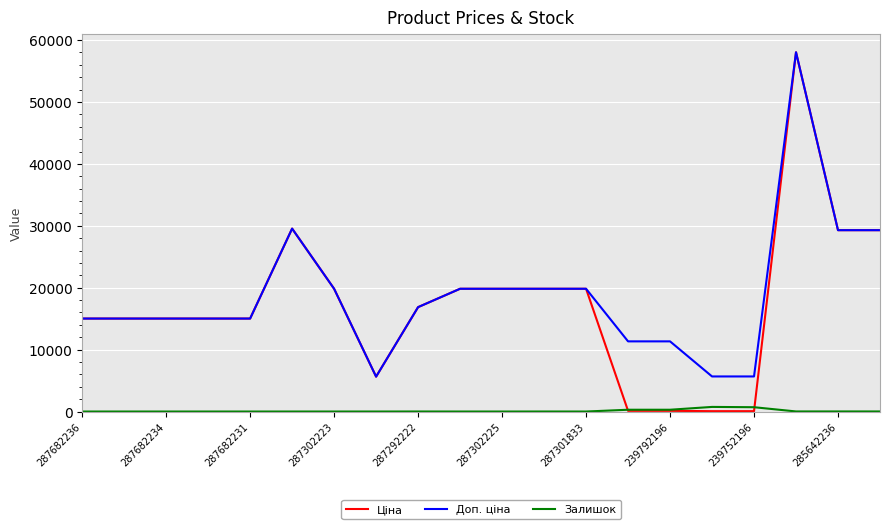

What is the greatest value displayed?

58037.0